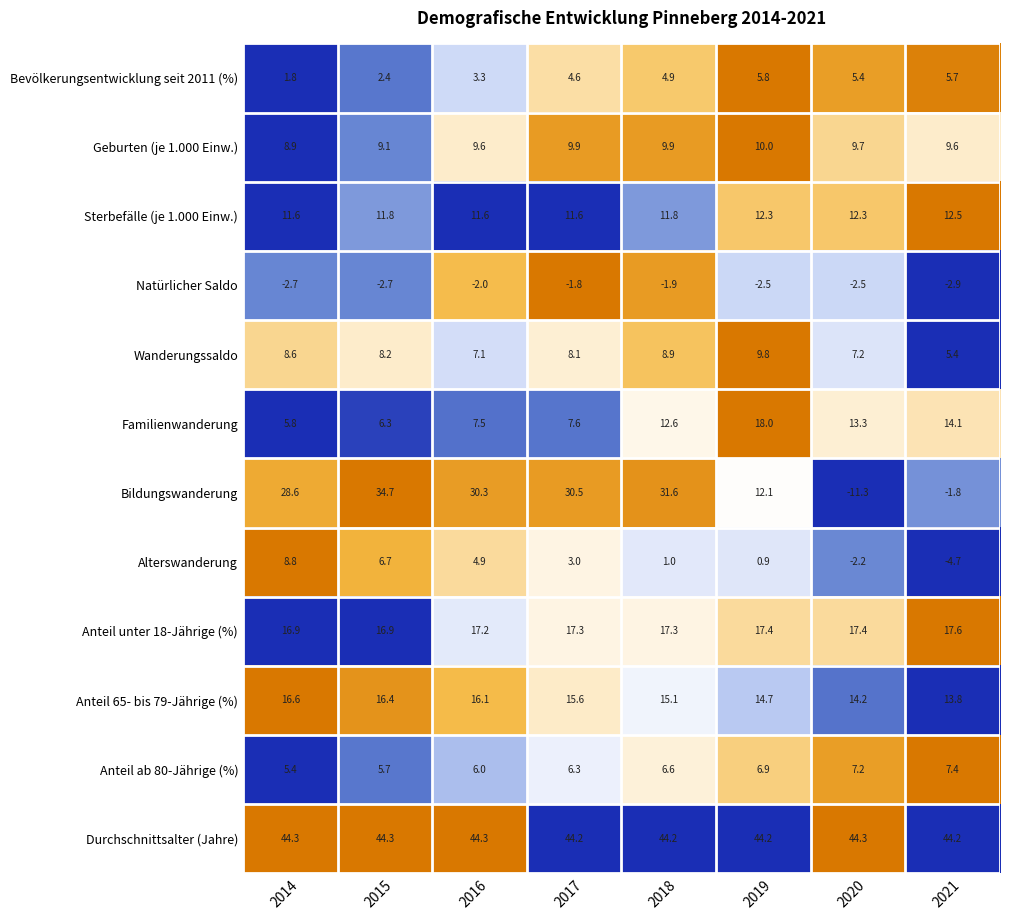

Is the value of Anteil ab 80-Jährige (%) at 2016 greater than the value of Anteil unter 18-Jährige (%) at 2016?

No